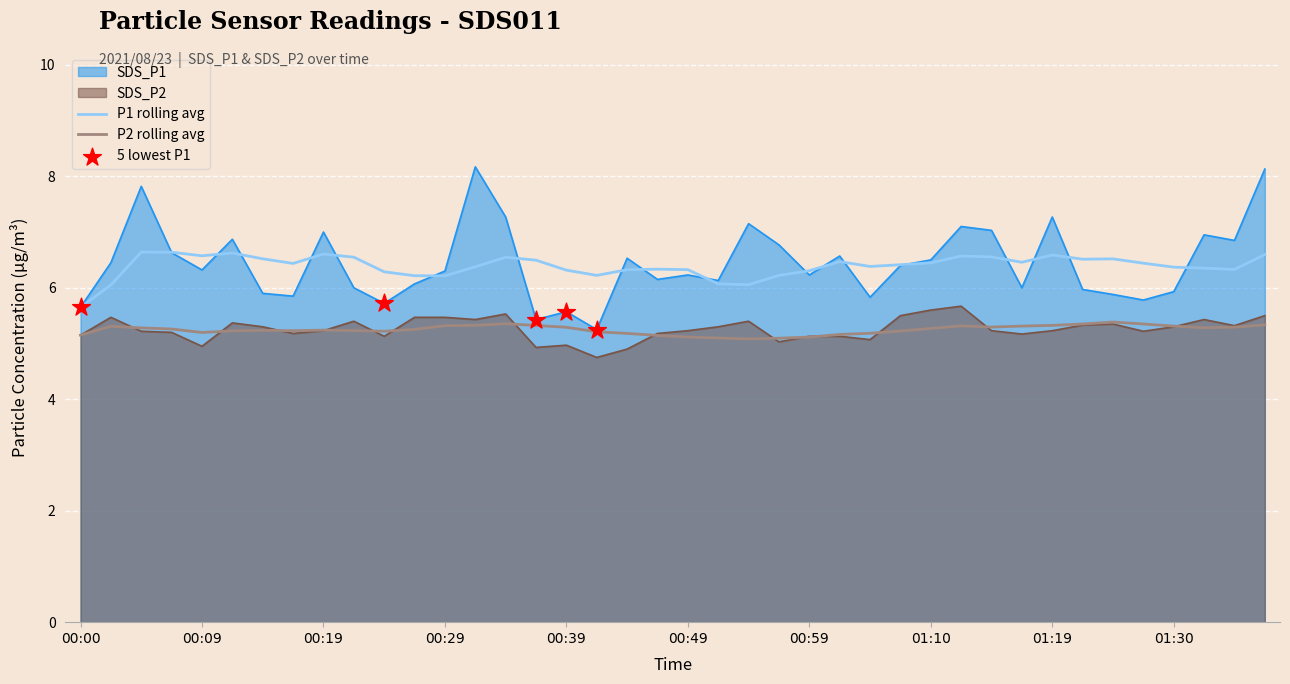

At how many categories does at least one series exceed 6?

39